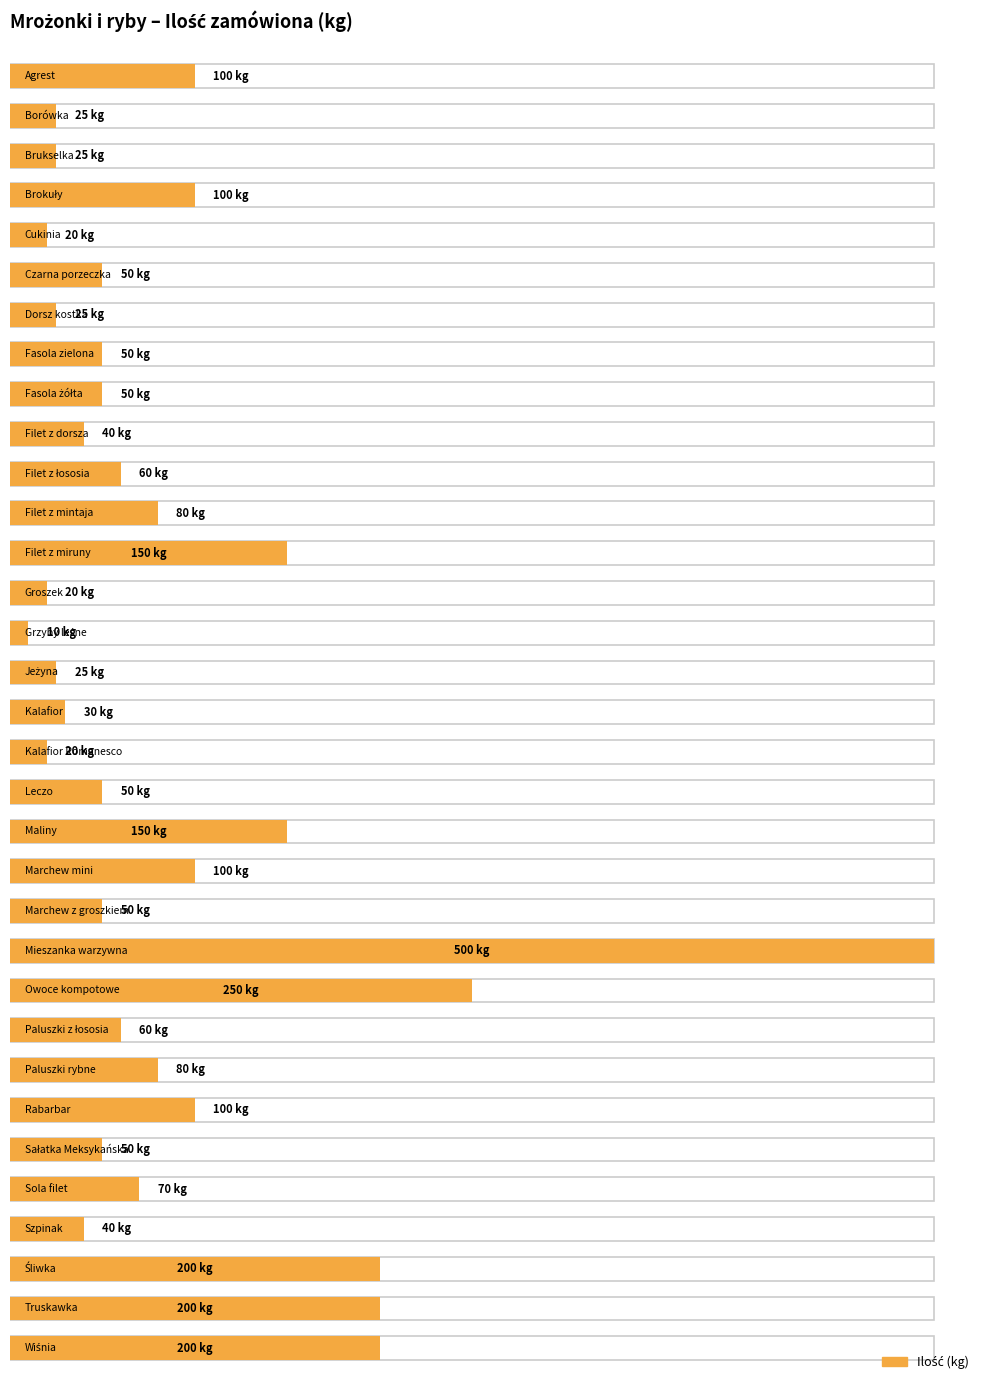

What is the change in value from Leczo to Rabarbar?

+50